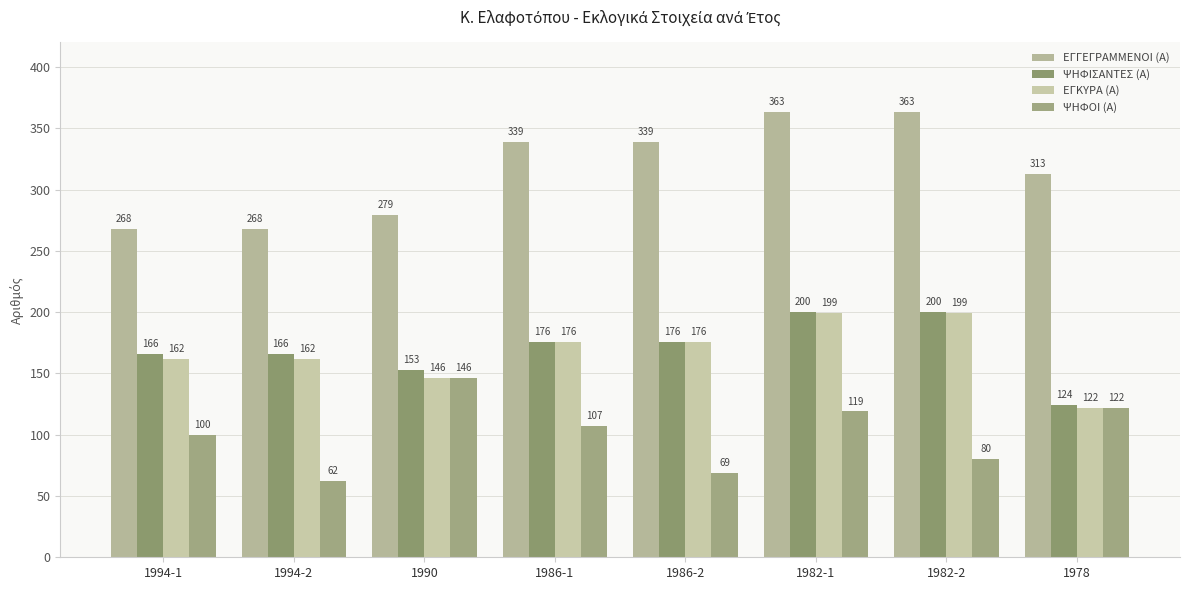

How many ΕΓΓΕΓΡΑΜΜΕΝΟΙ (Α) values are between 279 and 363?

6